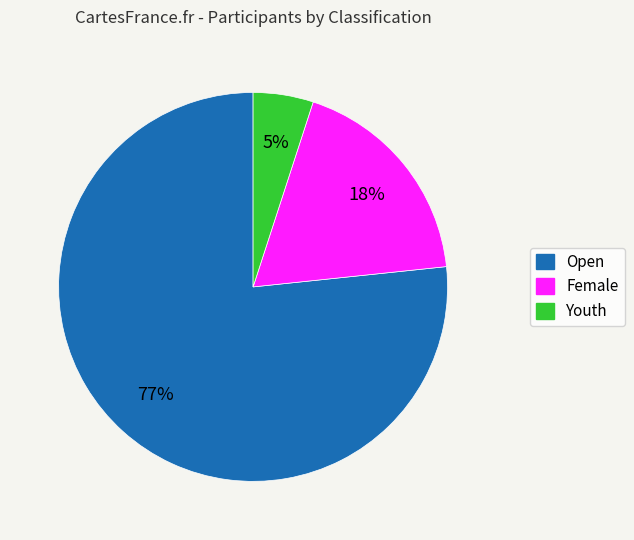

True or false: Youth accounts for 1% of the total.

False